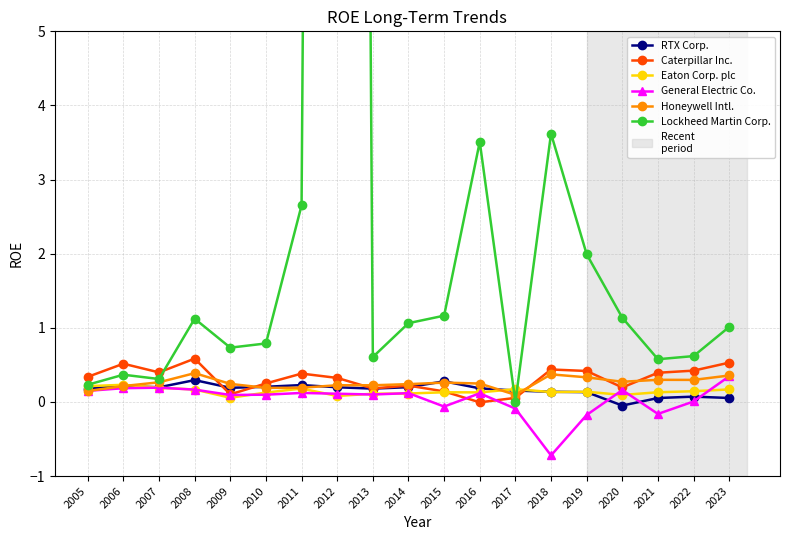

True or false: Caterpillar Inc. has a value of 0.6 at 2019.

False